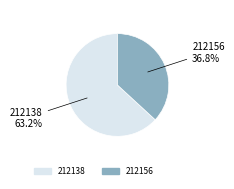

What is the ratio of the value at 212156 to the value at 212138?

0.6